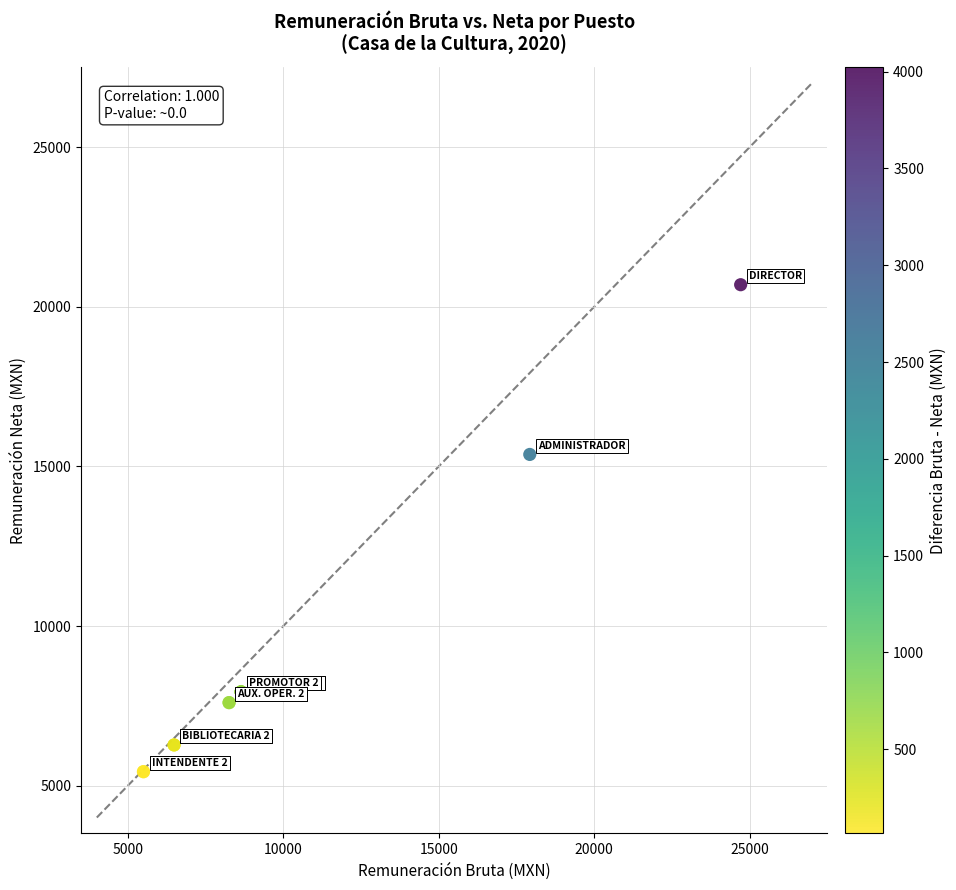

What Y value in the scatter plot is closest to 13065?

15376